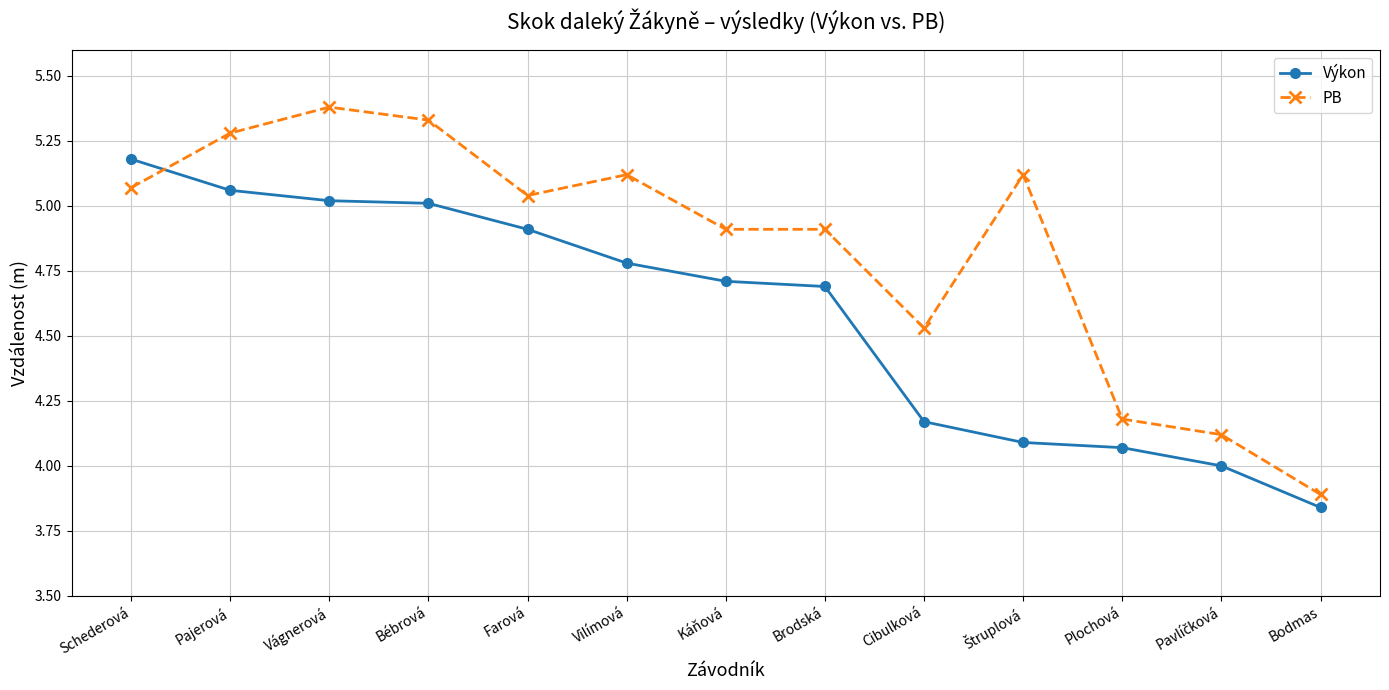

The value of Výkon at Vágnerová is 5.0. True or false?

True